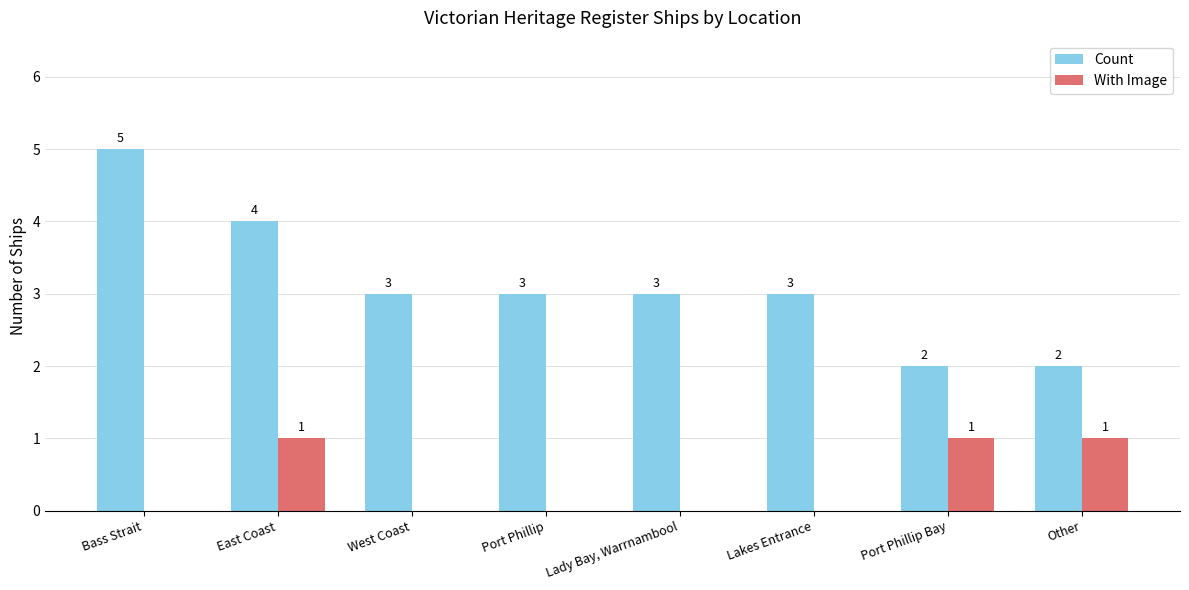

Read the Count value at West Coast.

3